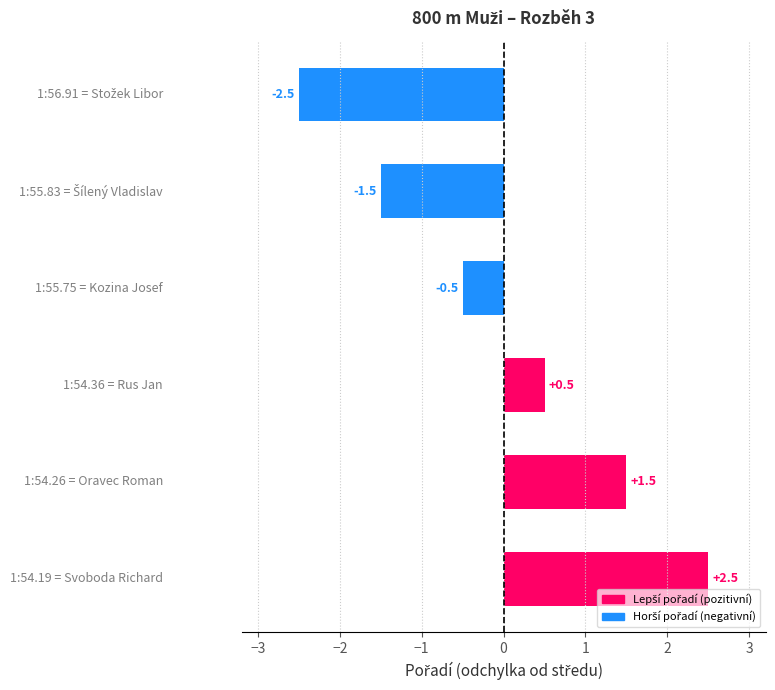

What is the difference between the maximum and minimum values?

5.0